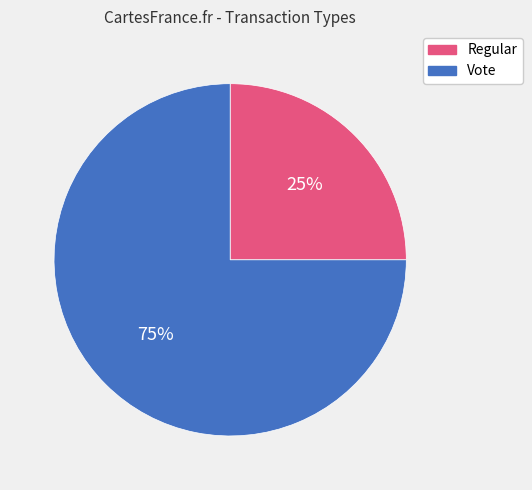

What is the ratio of the value at Regular to the value at Vote?

0.3